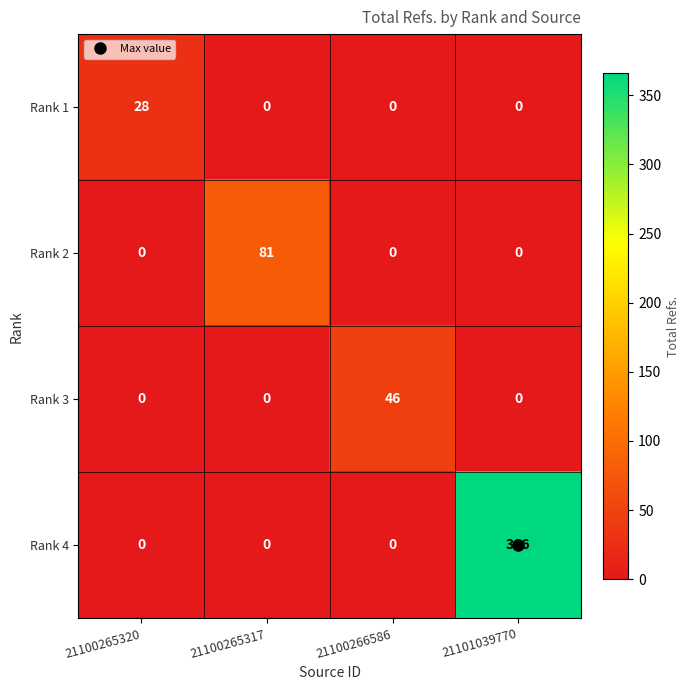

Rank the series by their maximum value, from highest to lowest.

Rank 4, Rank 2, Rank 3, Rank 1